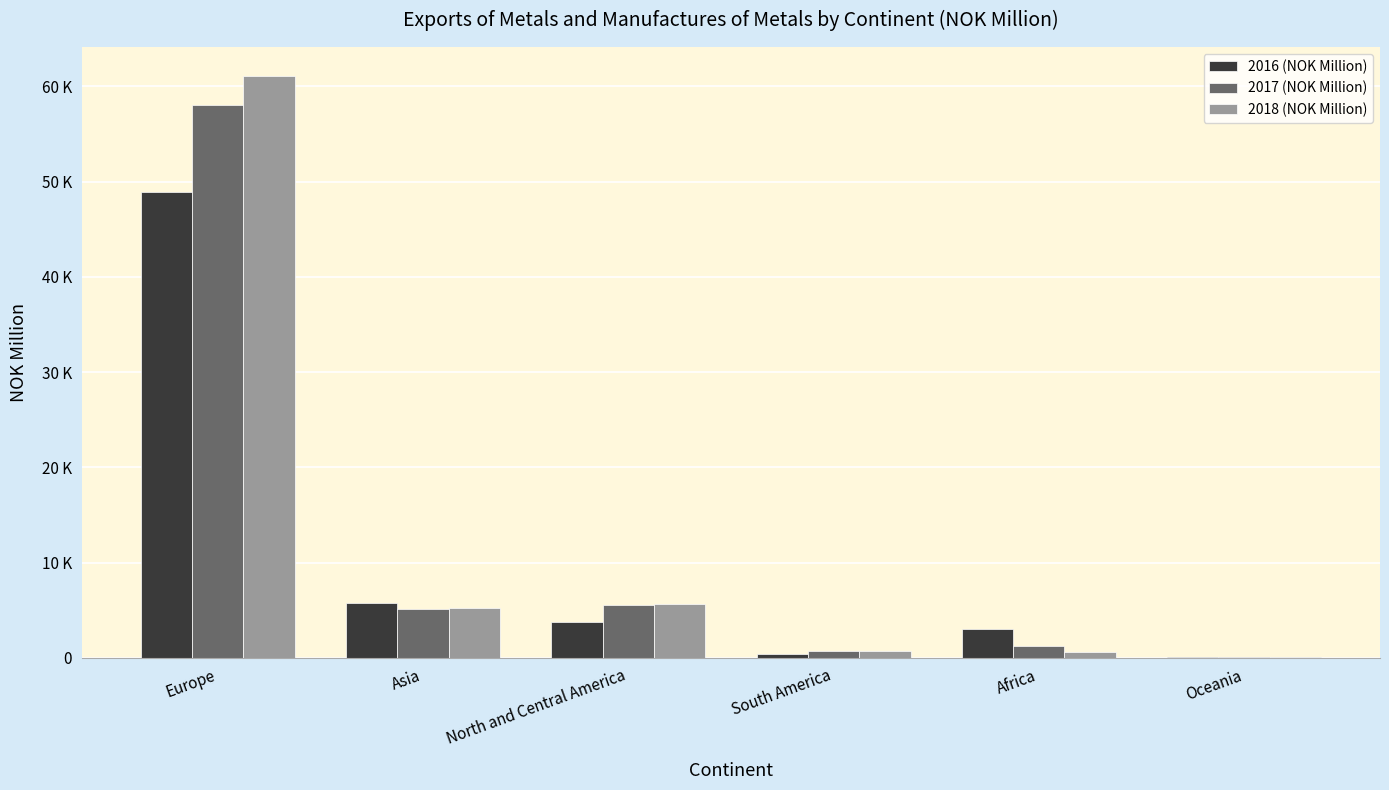

Reading right to left, transcribe all the data shown in this chart.

2016 (NOK Million): Oceania=99	Africa=3046	South America=442	North and Central America=3787	Asia=5732	Europe=48896
2017 (NOK Million): Oceania=84	Africa=1215	South America=665	North and Central America=5512	Asia=5105	Europe=57987
2018 (NOK Million): Oceania=138	Africa=585	South America=713	North and Central America=5683	Asia=5274	Europe=61070